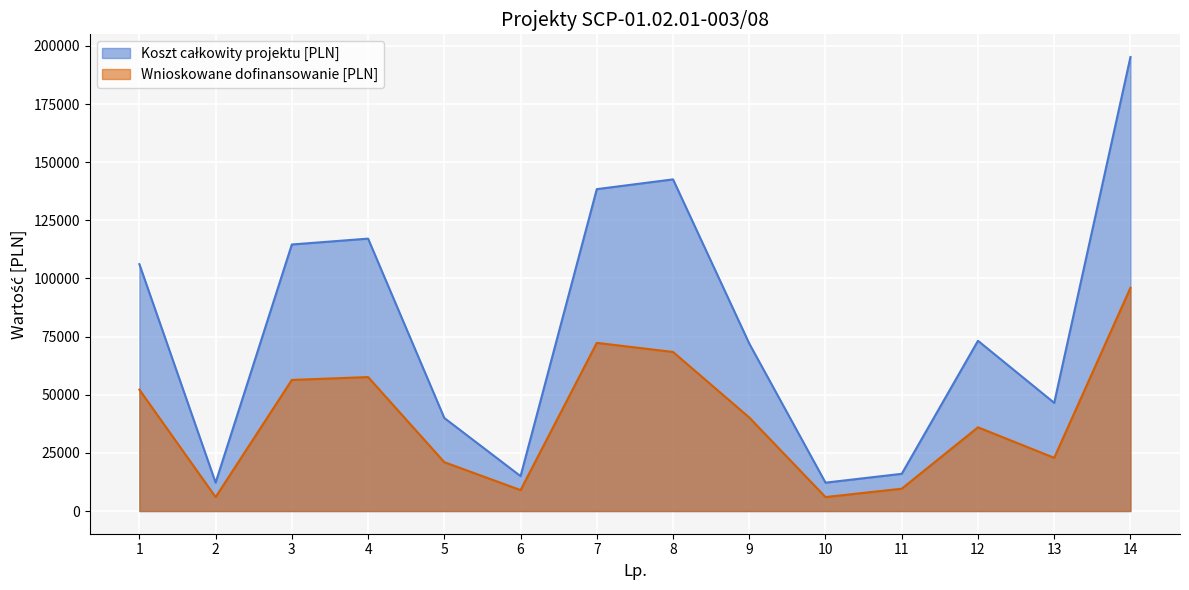

What is the difference between the Wnioskowane dofinansowanie [PLN] values at 11 and 13?

13272